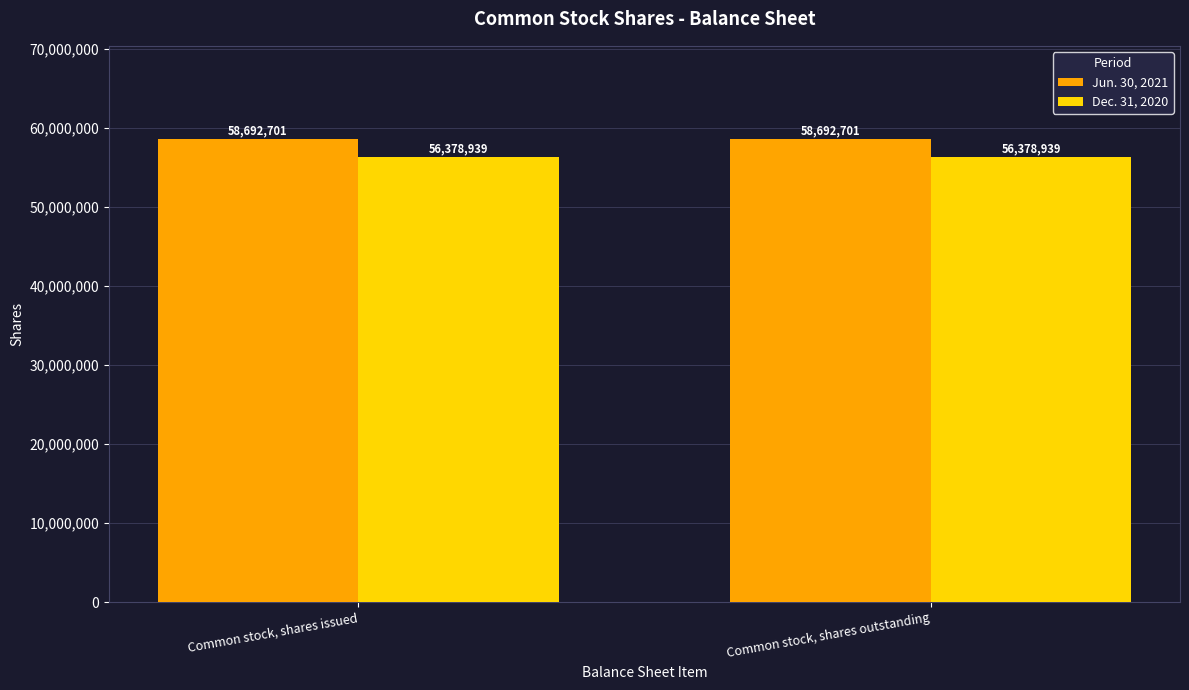

What is the smallest value displayed?

56378939